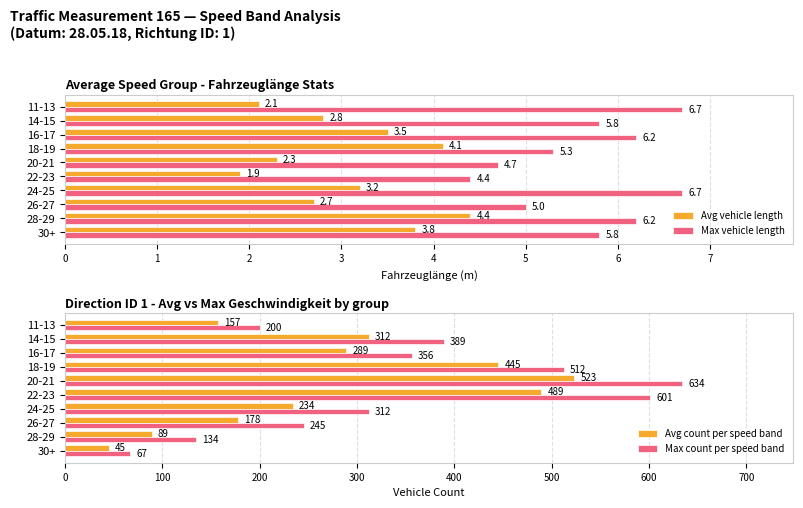

Is the value of Max vehicle length at 28-29 greater than the value of Avg vehicle length at 28-29?

Yes